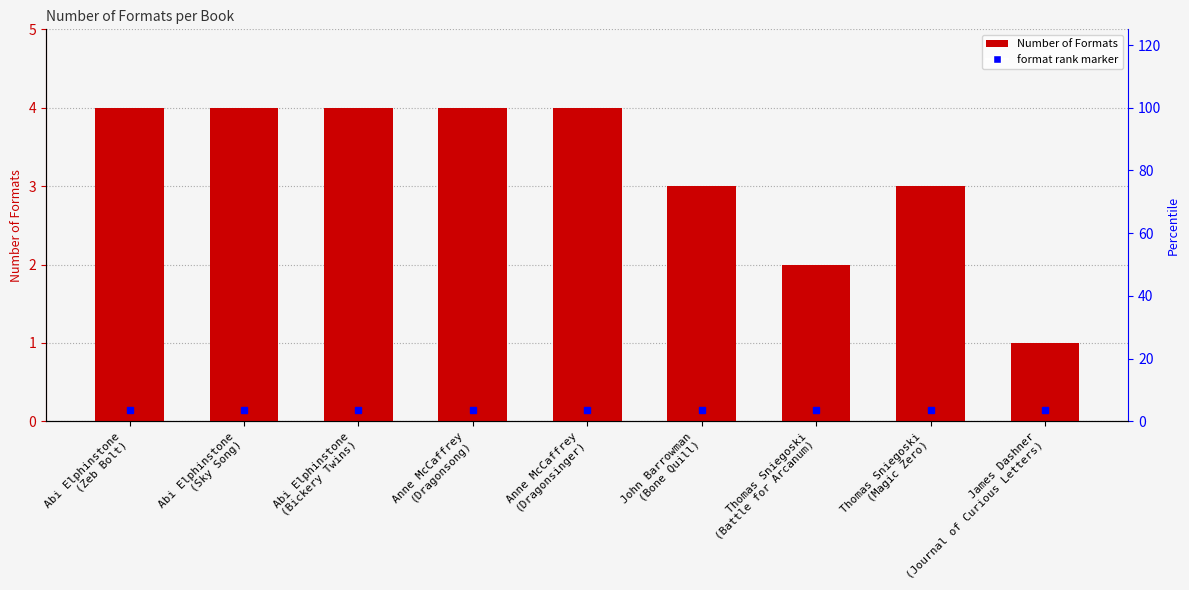

How many categories are shown in the chart?

9